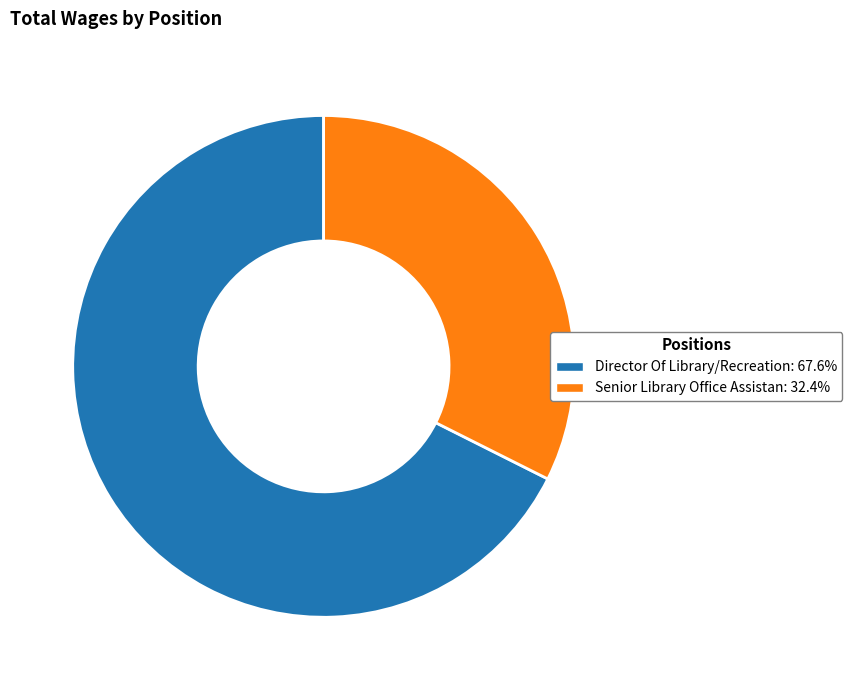

Combined, do Senior Library Office Assistan and Director Of Library/Recreation account for over 50%?

Yes